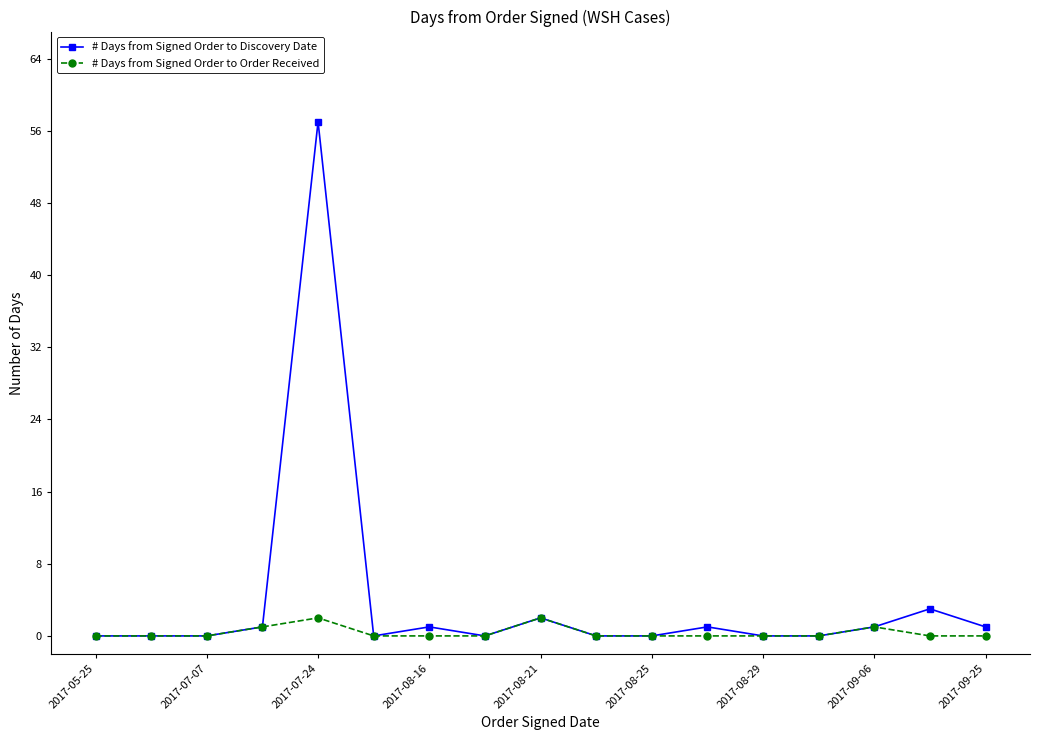

Reading left to right, what are all the values shown in this chart?

# Days from Signed Order to Discovery Date: 0	0	0	1	57	0	1	0	2	0	0	1	0	0	1	3	1
# Days from Signed Order to Order Received: 0	0	0	1	2	0	0	0	2	0	0	0	0	0	1	0	0